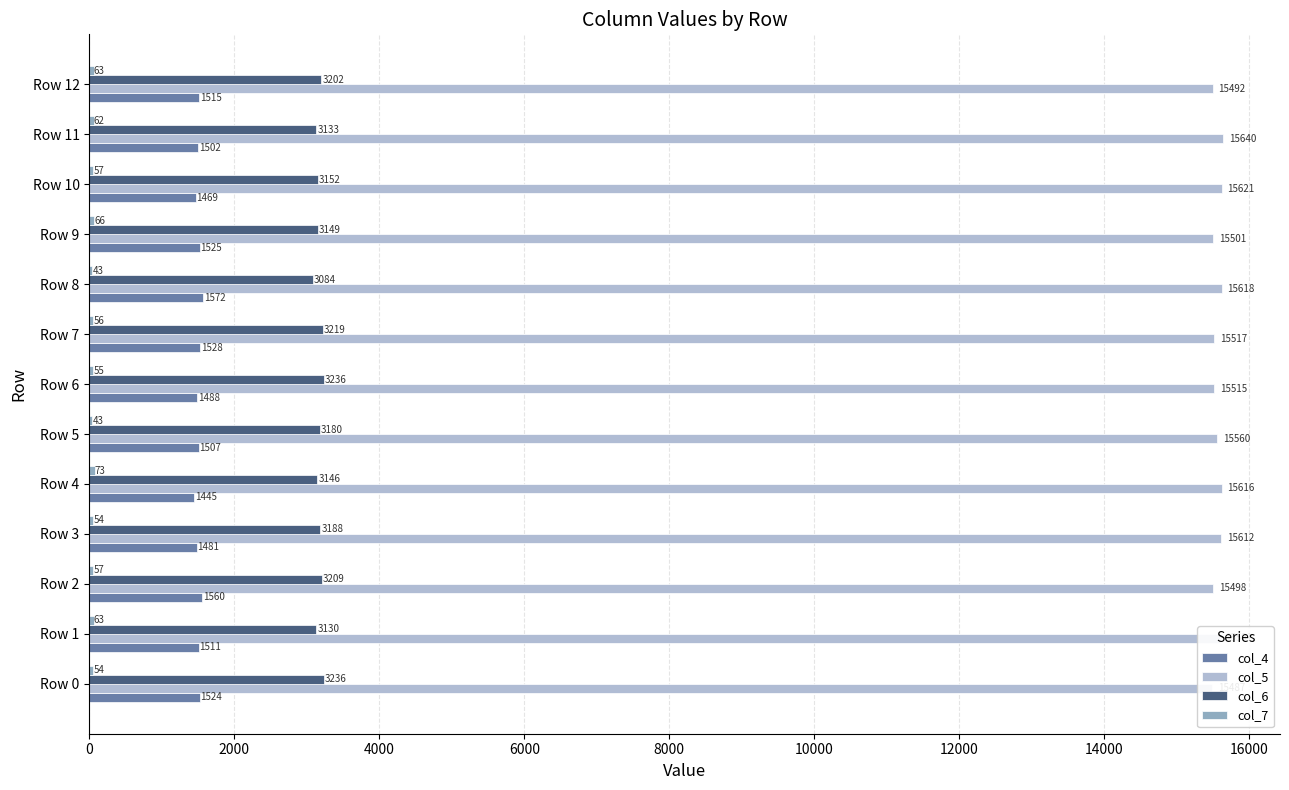

What position from the left is 4000?

3